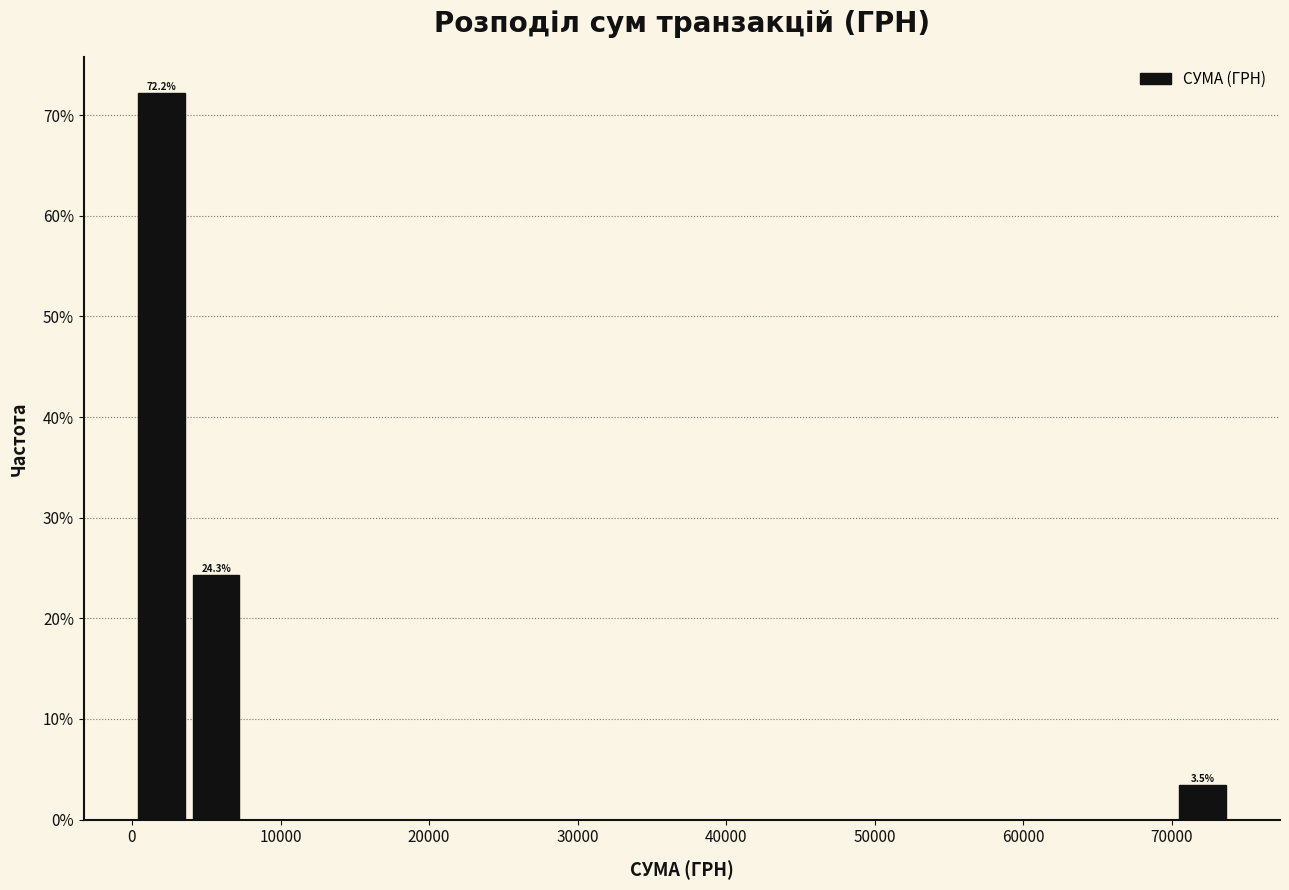

Read against the x-axis, roughly where is the centre of the tallest bar?

2000